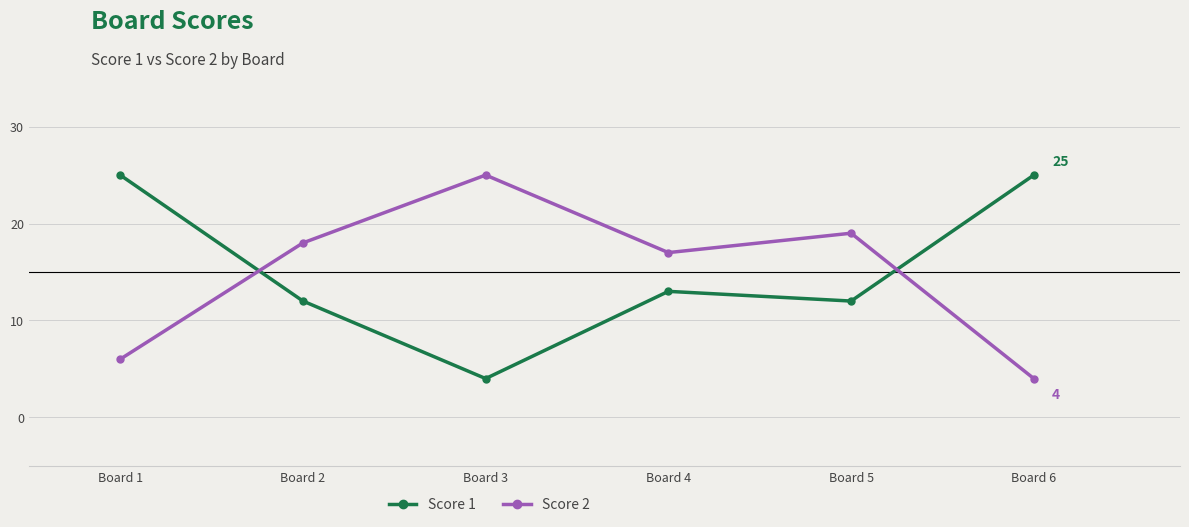

What are all the series names shown in the legend?

Score 1, Score 2